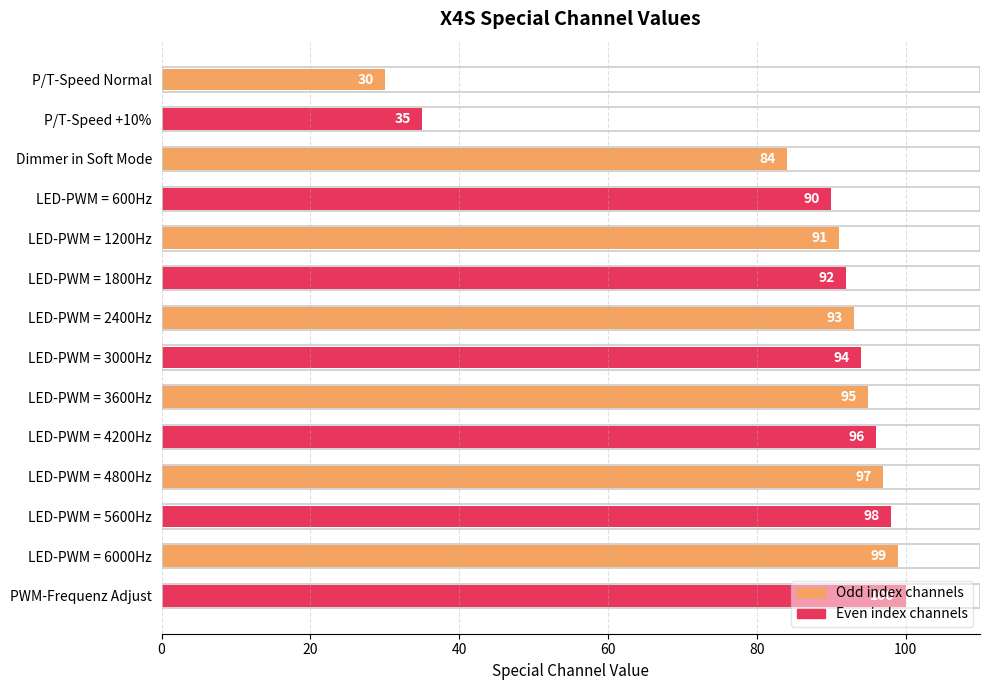

Count the number of data series in this chart.

1